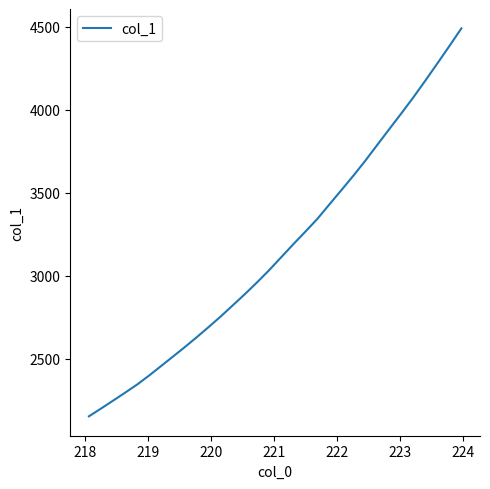

What is the maximum value shown in the chart?

4489.8